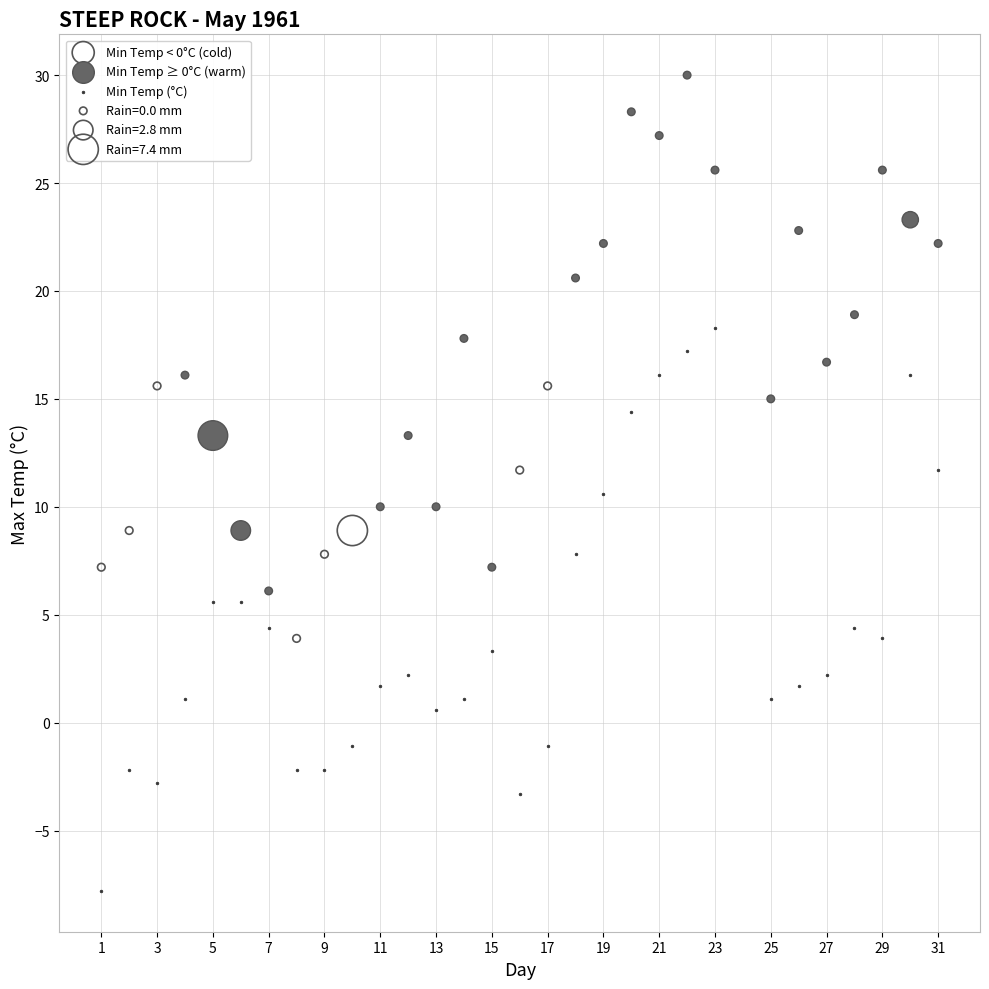

Which series reaches the minimum Y coordinate?

Min Temp (°C)